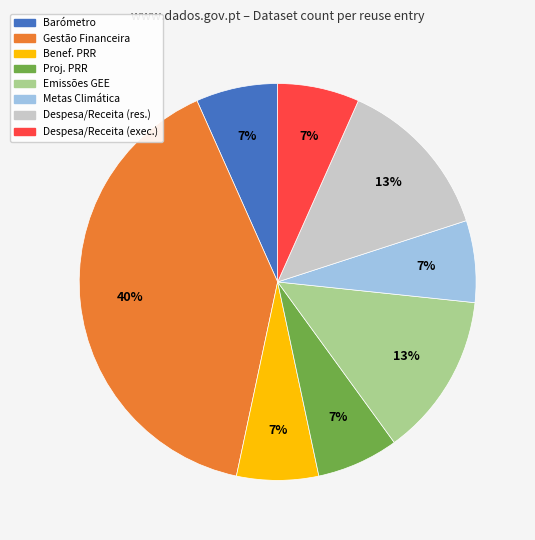

Which slice is the largest?

Gestão Financeira